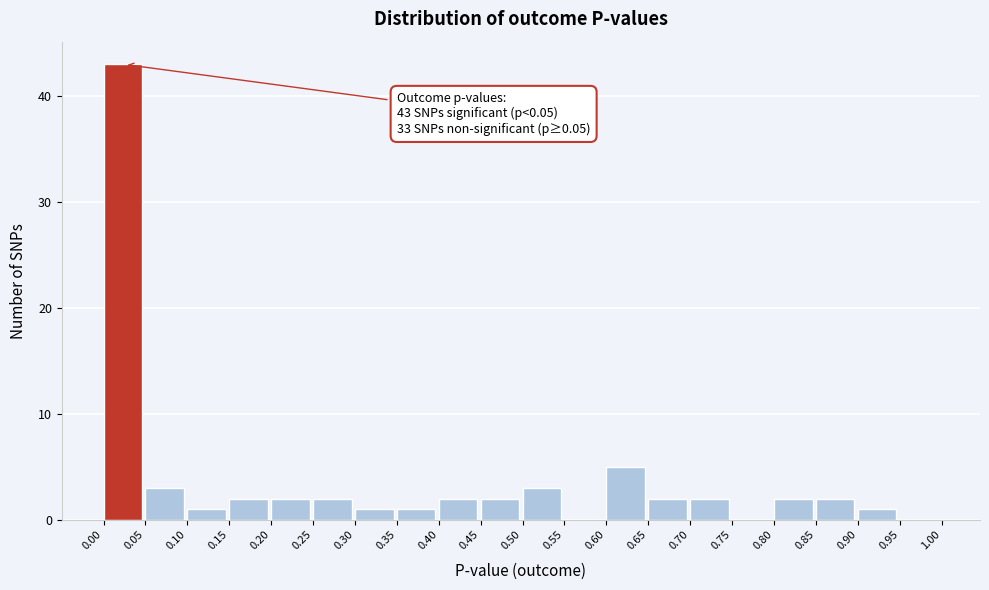

Over which range of the x-axis is the bar tallest?

0.00 to 0.05